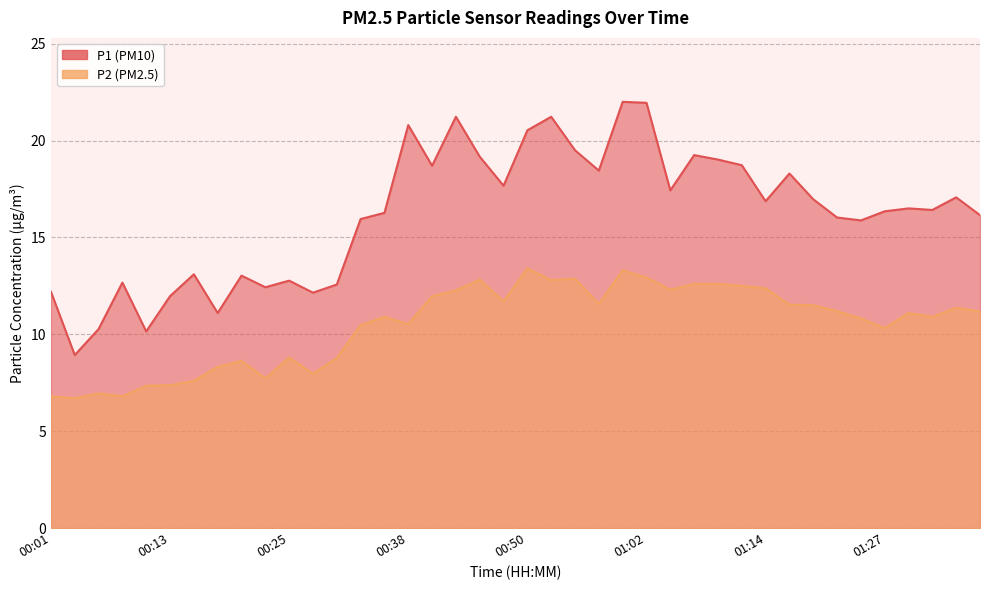

How many interior local valleys does the P2 series have?

11